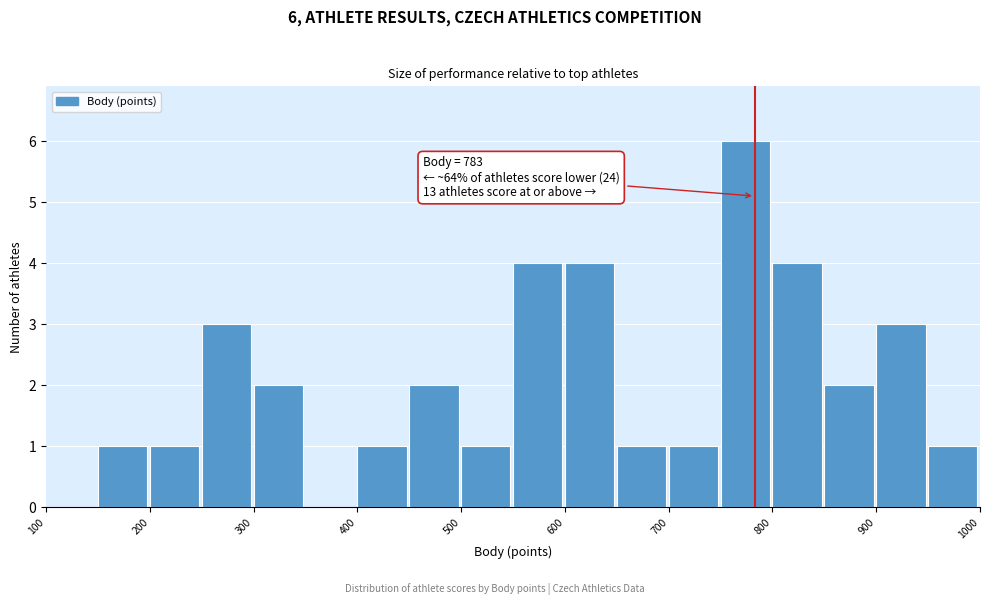

Over which range of the x-axis is the bar tallest?

750 to 800